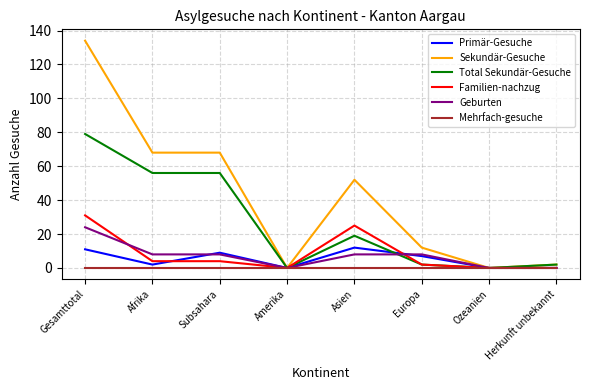

What is the maximum value shown in the chart?

134